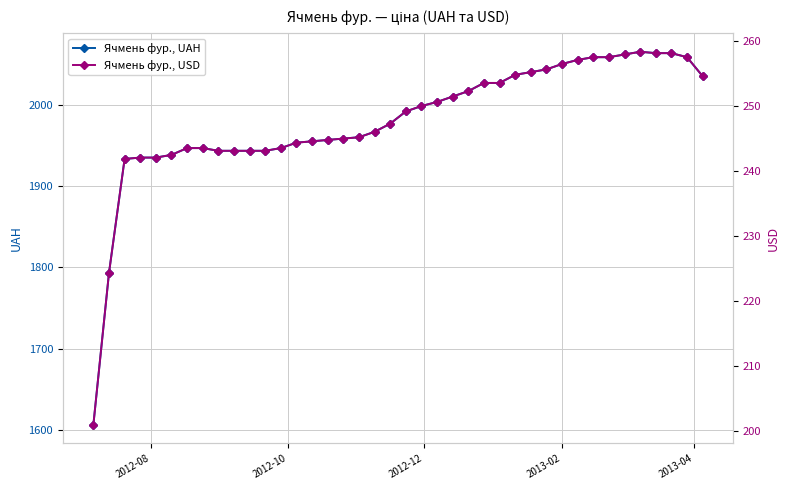

What is the difference between the maximum and second lowest values in the Ячмень фур., UAH series?

271.7